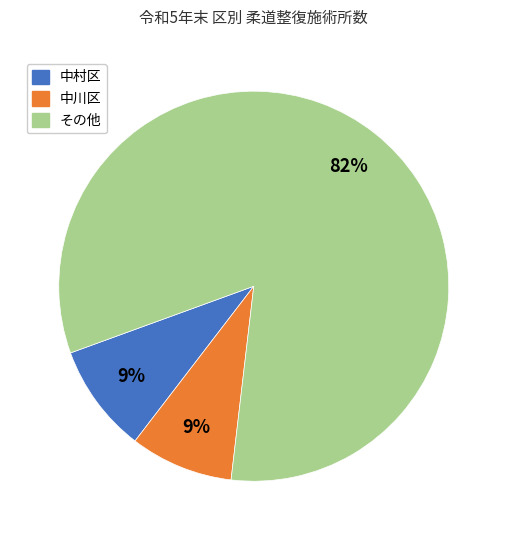

Is the sum of その他 and 中川区 greater than half?

Yes